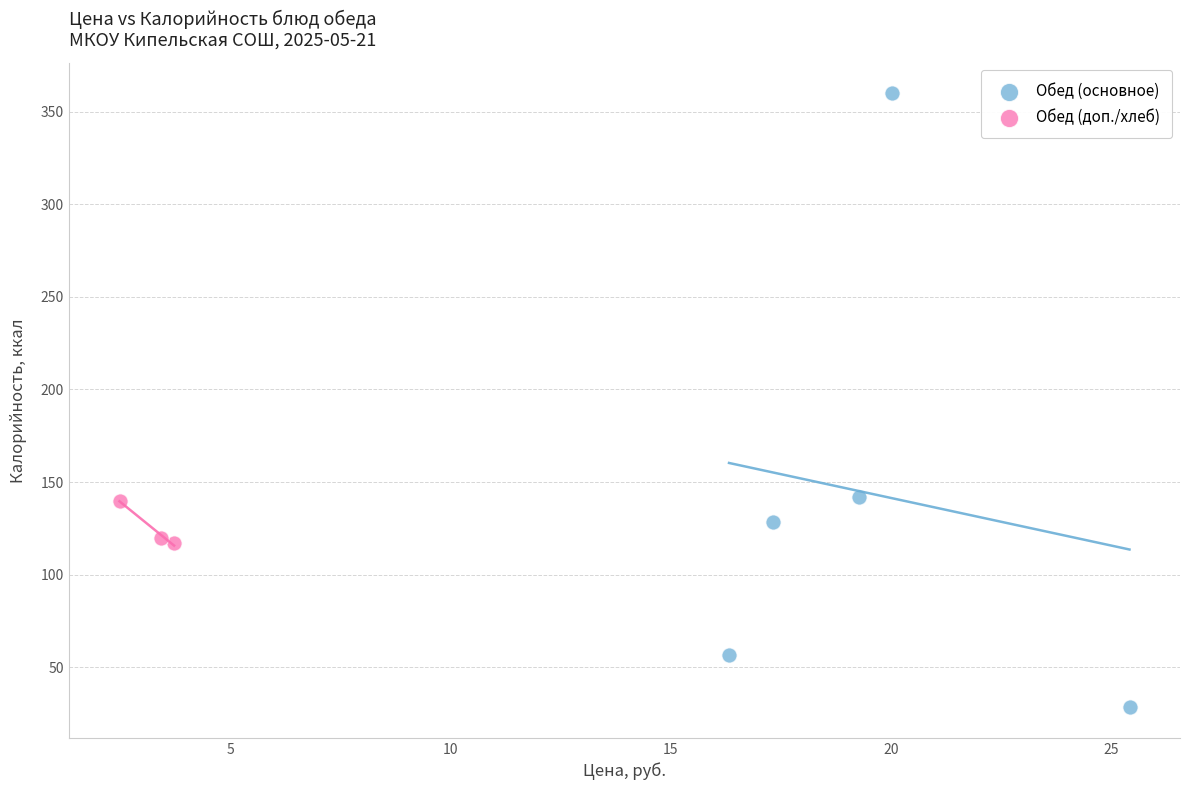

Which series contains the lowest Y value?

Обед (основное)